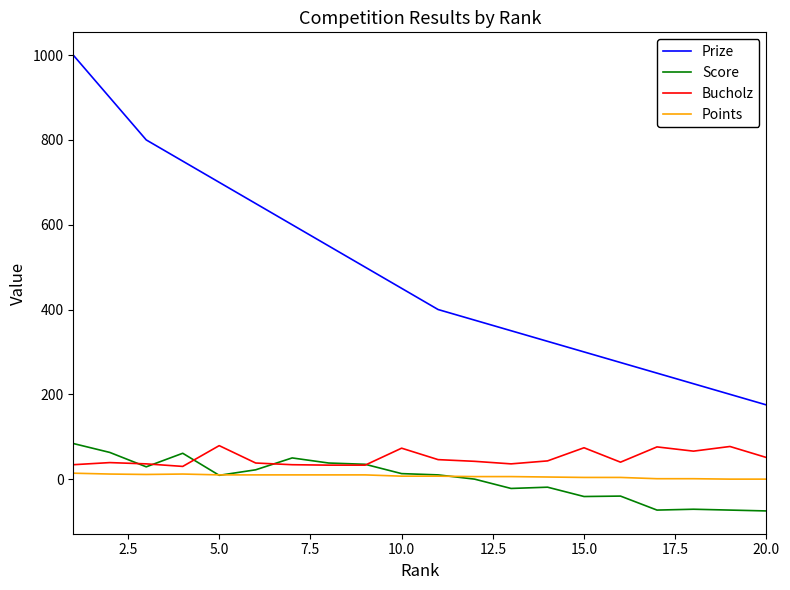

Does the chart have visible grid lines?

No